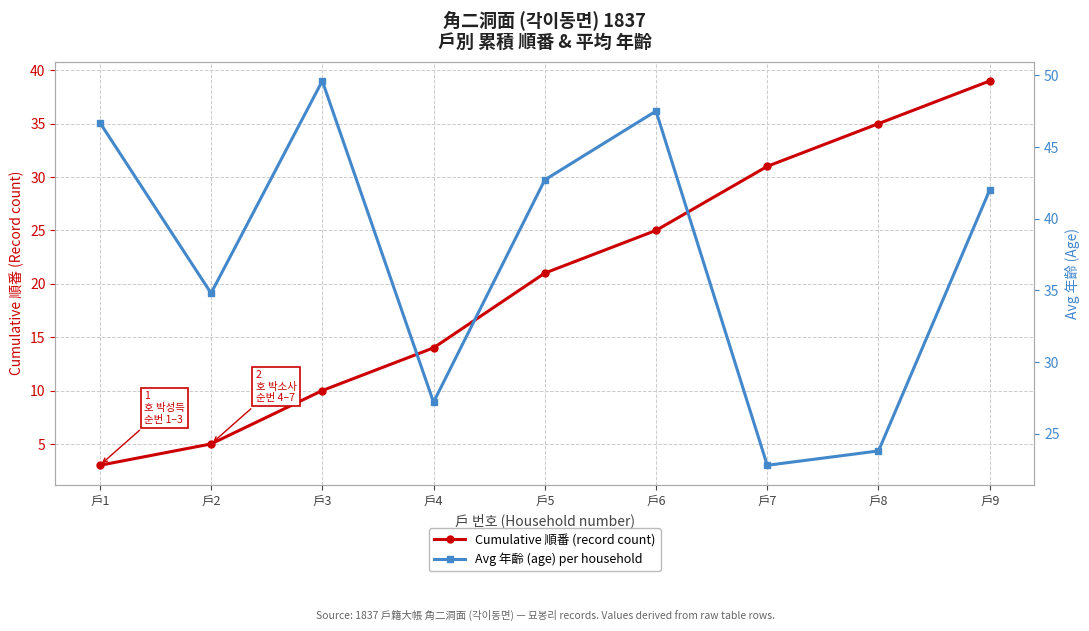

What is the sum of the Avg 年齡 (age) per household values at 戶4 and 戶7?

50.0